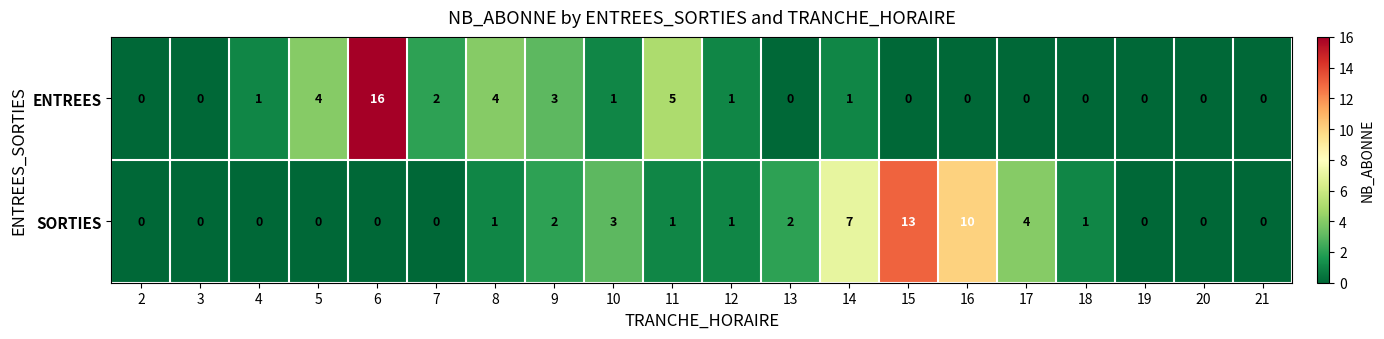

True or false: SORTIES has a value of 4 at 5.

False